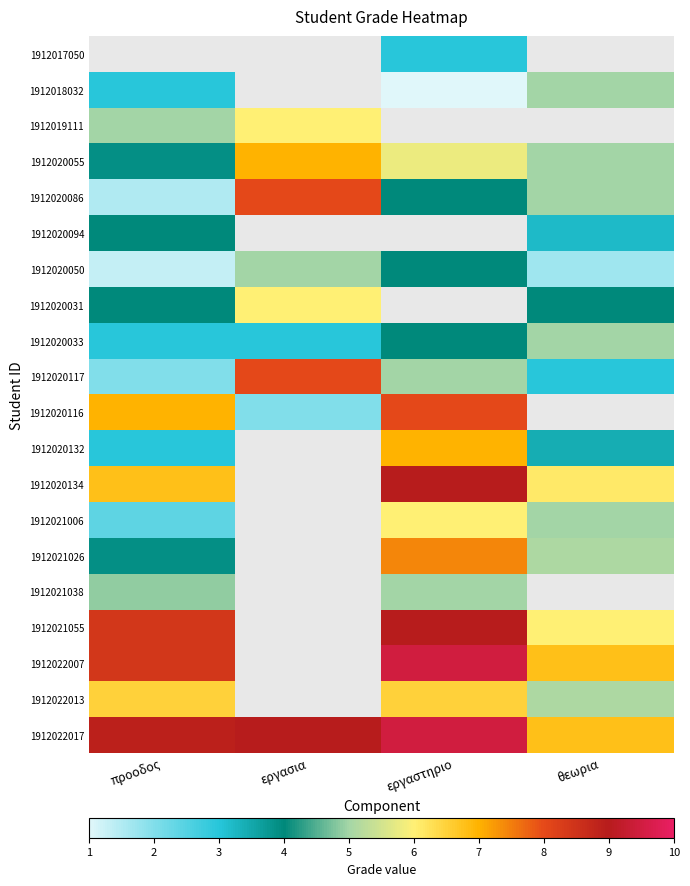

Count the number of categories in the chart.

4